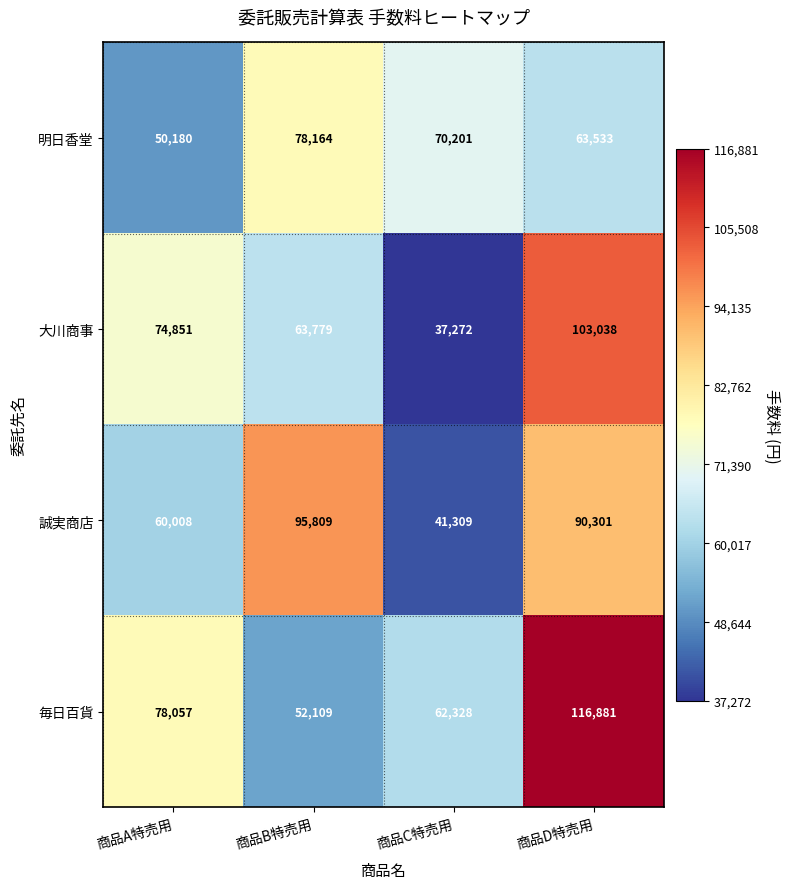

Is it true that 毎日百貨 equals 116881 at 商品D特売用?

True